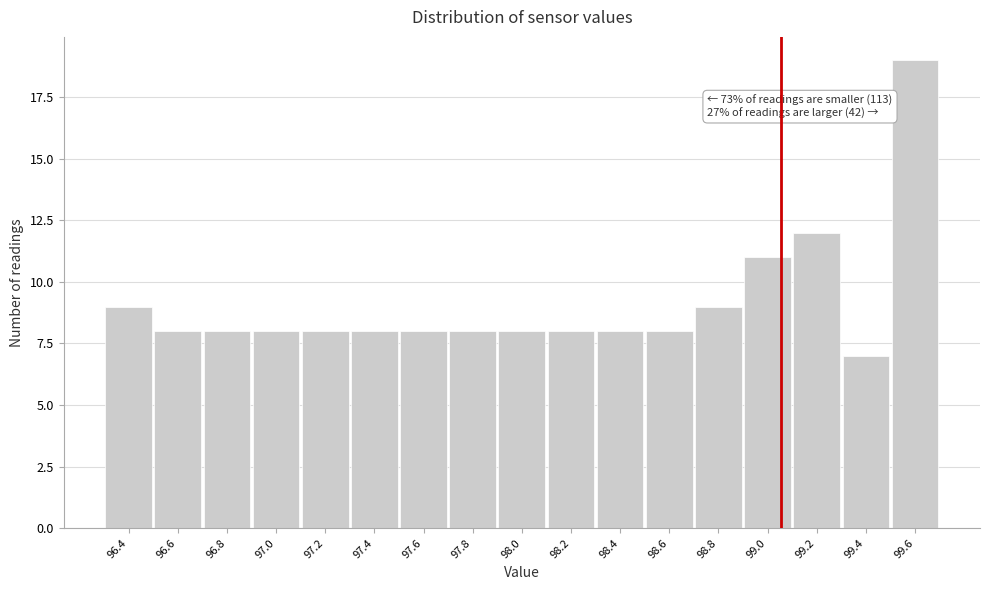

Reading left to right, list all the values displayed in this chart.

96.4=9	96.6=8	96.8=8	97.0=8	97.2=8	97.4=8	97.6=8	97.8=8	98.0=8	98.2=8	98.4=8	98.6=8	98.8=9	99.0=11	99.2=12	99.4=7	99.6=19